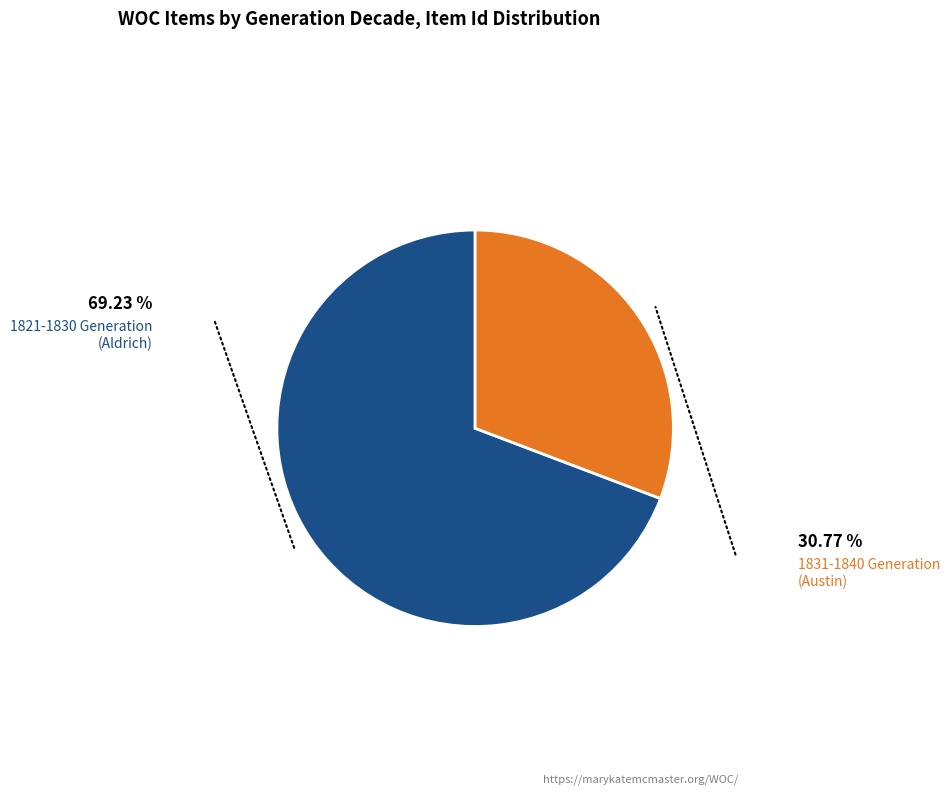

Is there a majority slice in this chart?

Yes